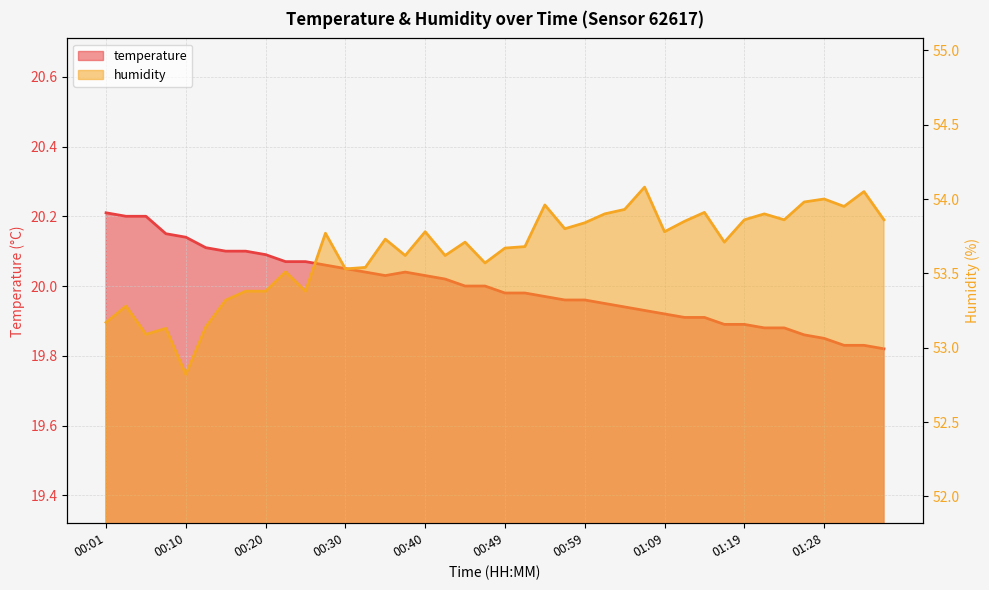

The humidity series shows 53.5 at 00:23. True or false?

True